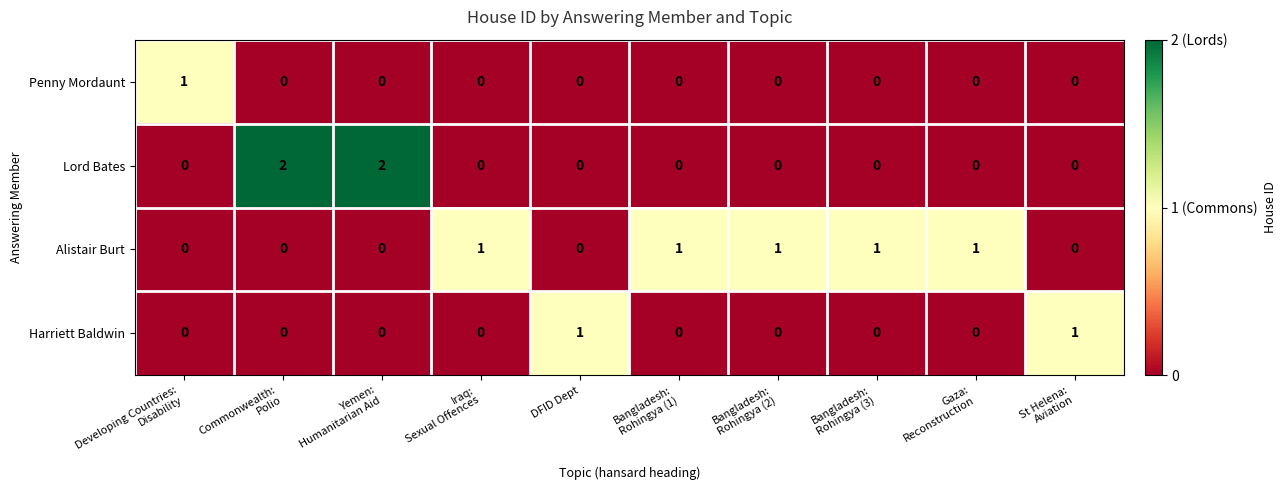

List the series in order of their overall mean, highest first.

Alistair Burt, Lord Bates, Harriett Baldwin, Penny Mordaunt